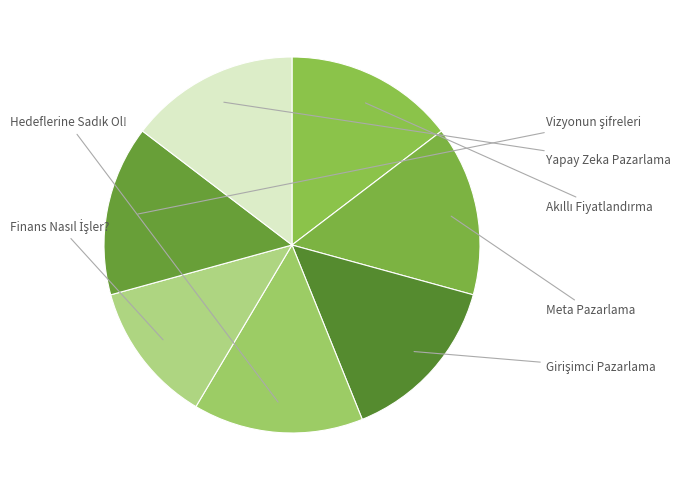

Rank the categories by value from lowest to highest.

Finans Nasıl İşler?, Akıllı Fiyatlandırma, Meta Pazarlama, Girişimci Pazarlama, Hedeflerine Sadık Ol!, Vizyonun şifreleri, Yapay Zeka Pazarlama